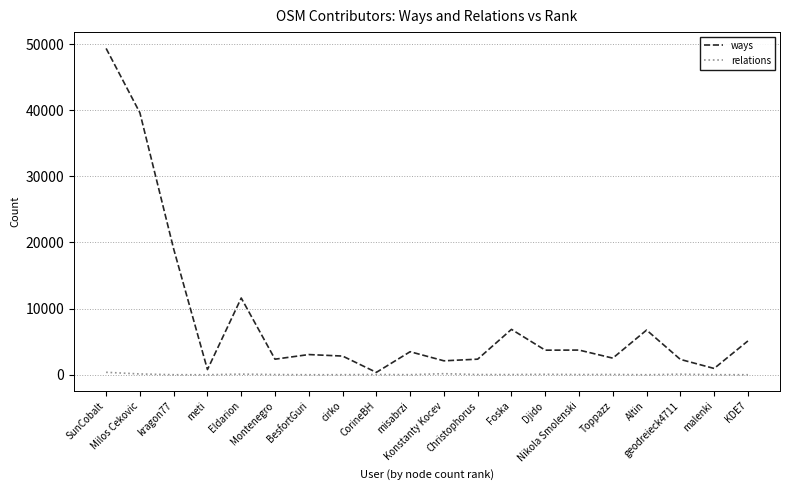

List the series in order of their overall mean, lowest first.

relations, ways